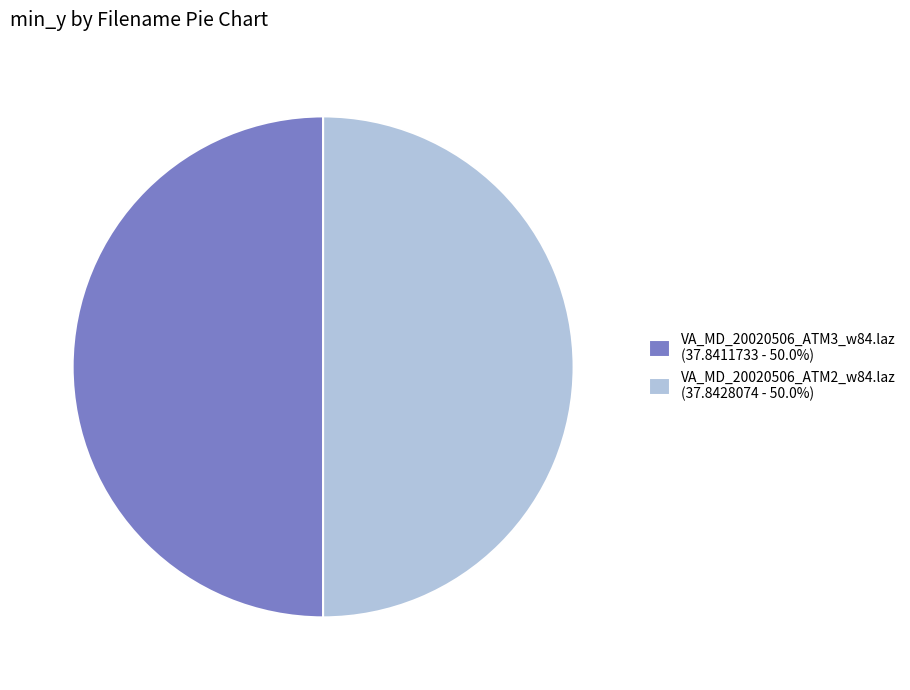

Approximately how many times larger is the value at VA_MD_20020506_ATM2_w84.laz (37.8428074 - 50.0%) compared to VA_MD_20020506_ATM3_w84.laz (37.8411733 - 50.0%)?

1.0